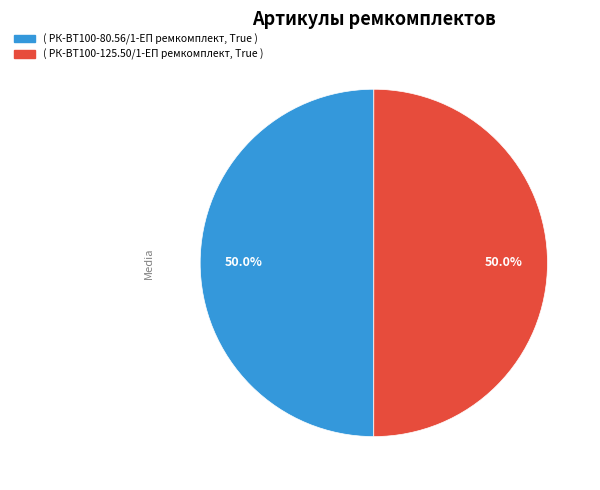

Count the number of slices in the pie.

2